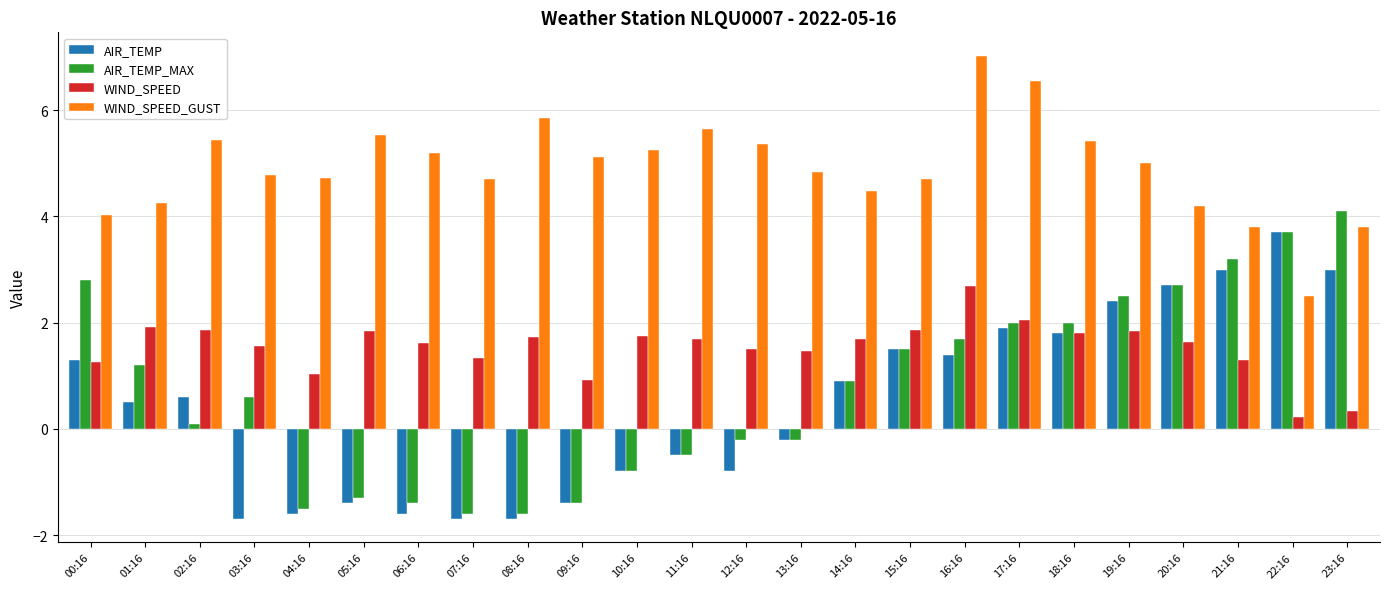

True or false: WIND_SPEED has a value of 2.8 at 10:16.

False